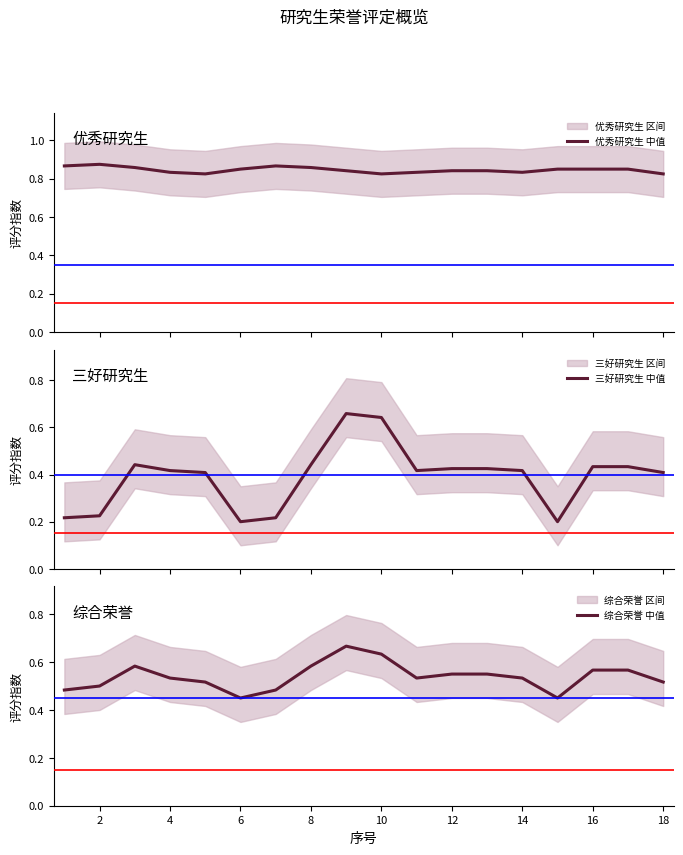

The value of 综合荣誉 中值 at 16 is 0.4. True or false?

False